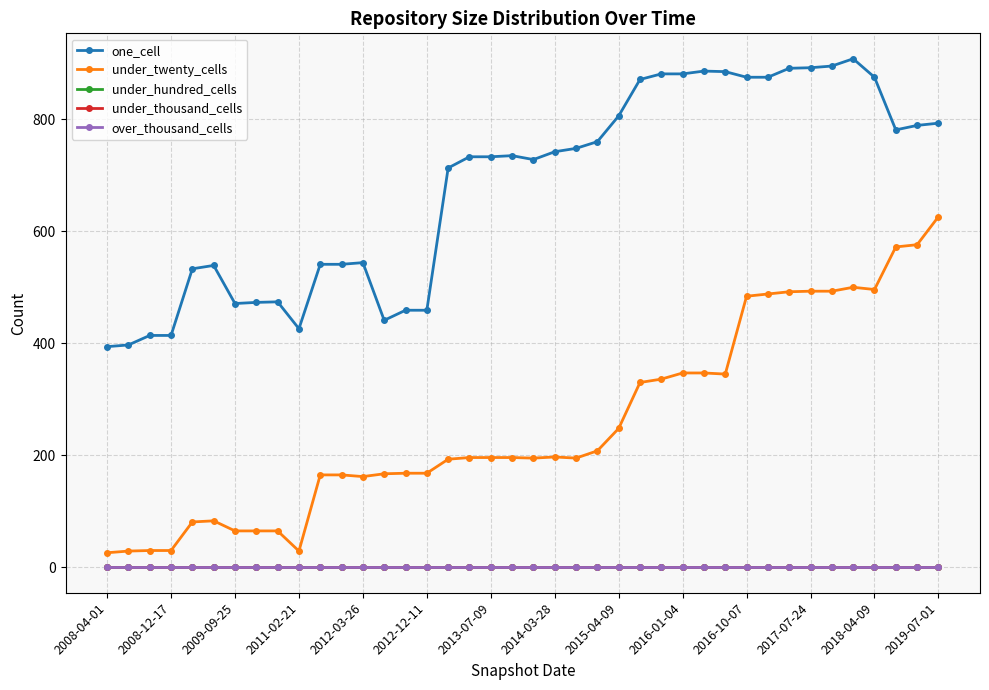

At how many categories does at least one series exceed 713?

23